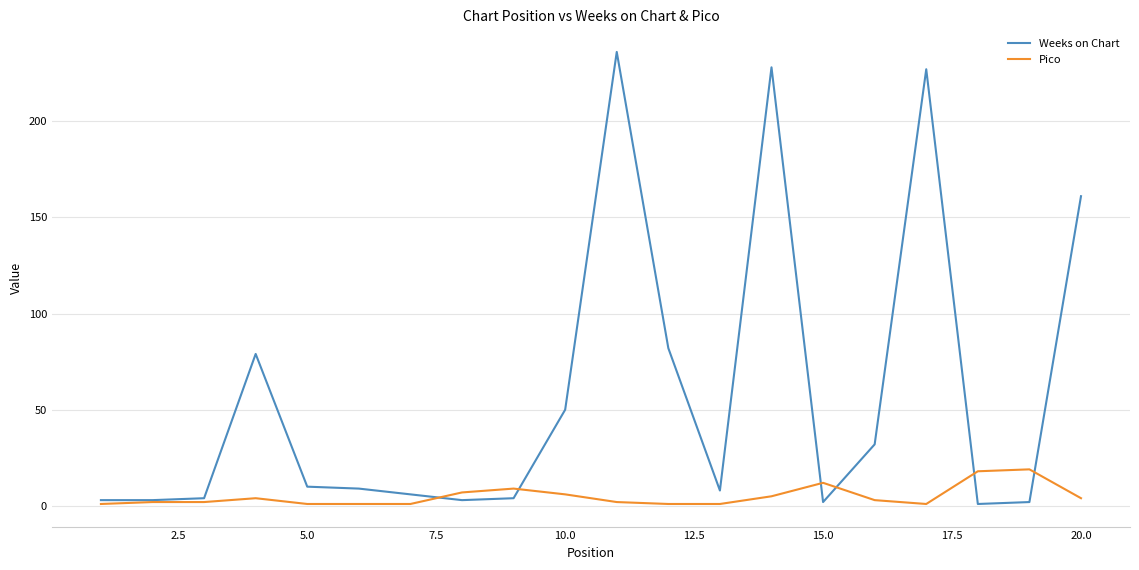

List the series in order of their overall mean, highest first.

Weeks on Chart, Pico